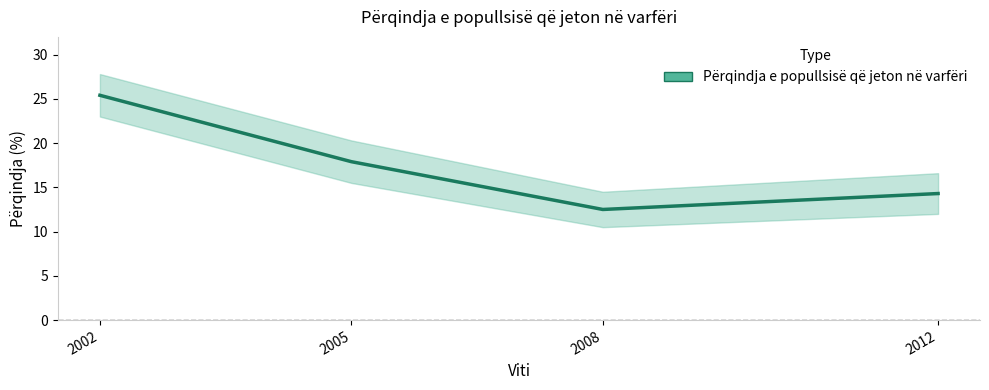

Does the chart have visible grid lines?

No